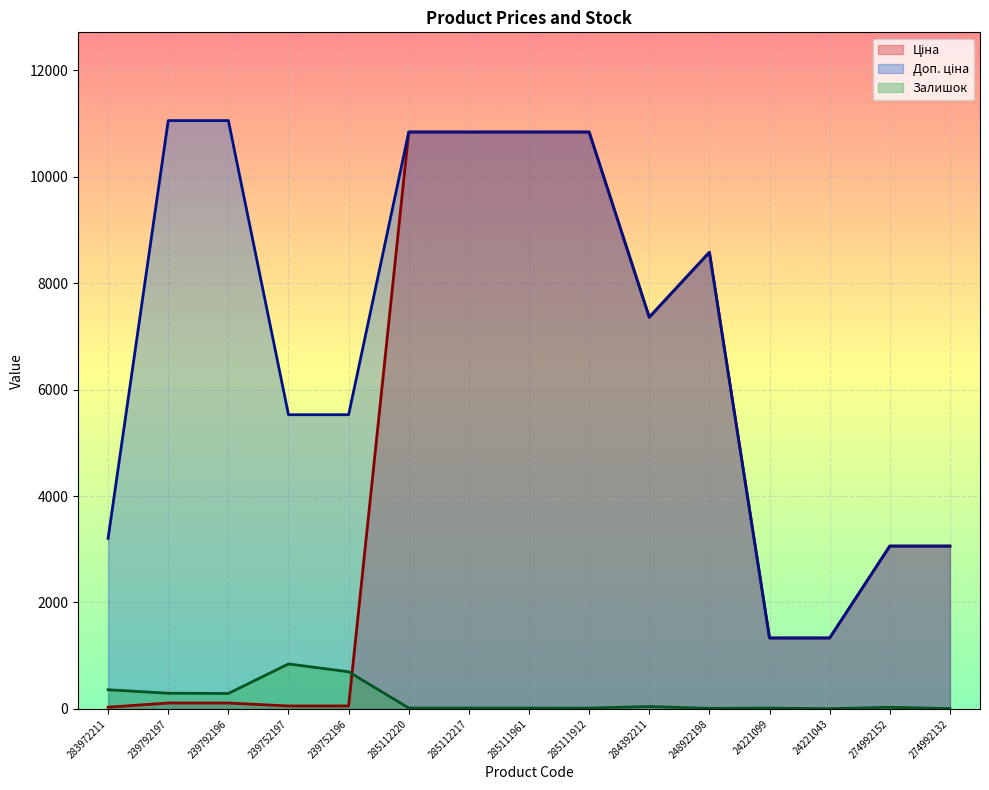

True or false: Ціна and Доп. ціна intersect in this chart.

False